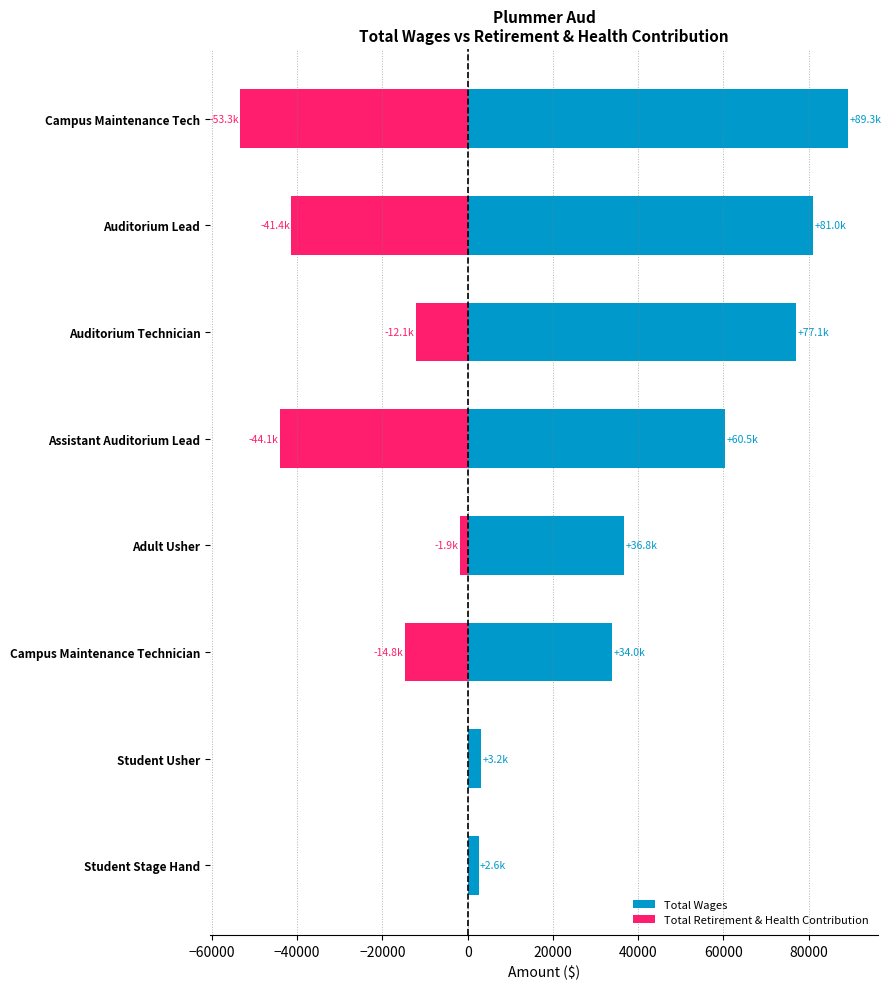

What is the difference between the highest and lowest values at Campus Maintenance Tech?

142565